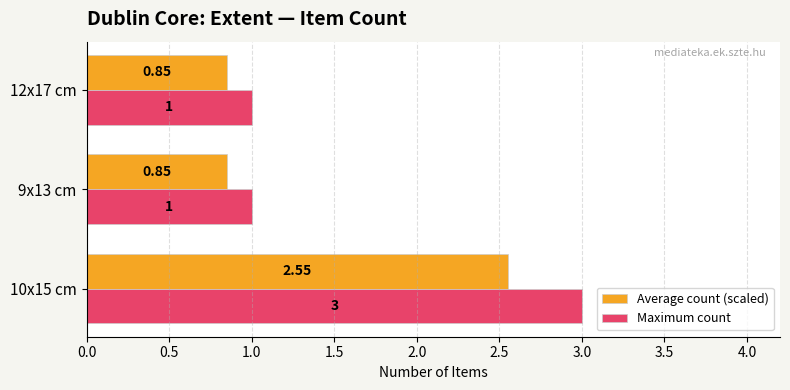

Which series has the largest range (max minus min)?

Maximum count